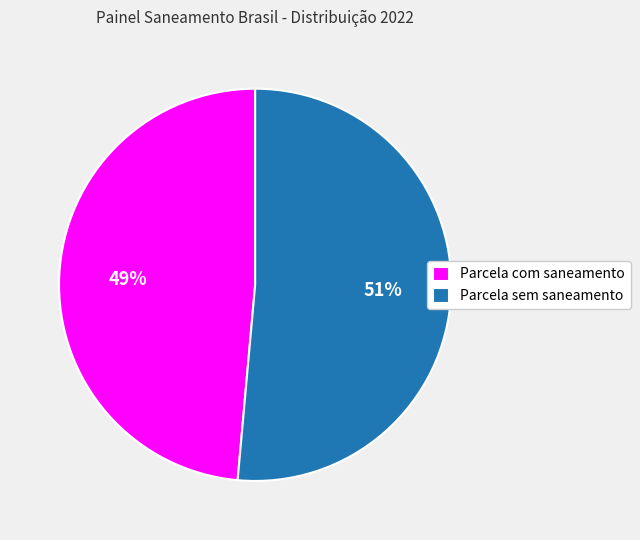

To the nearest percent, what is the average slice percentage?

50%